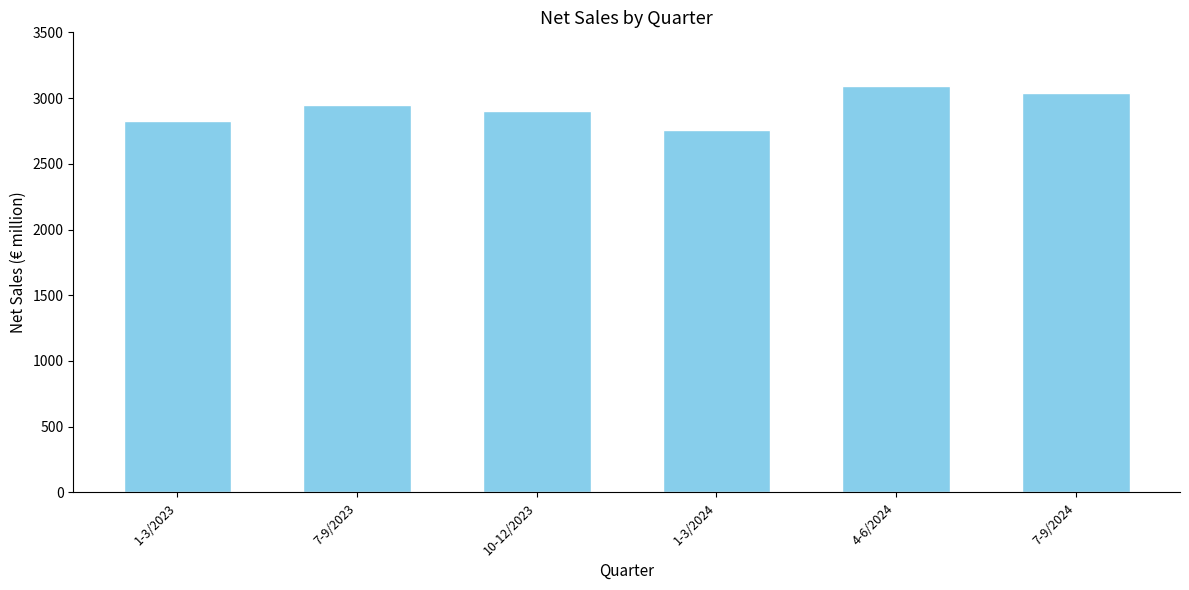

What is the value of the 3rd bar from the left?

2902.0